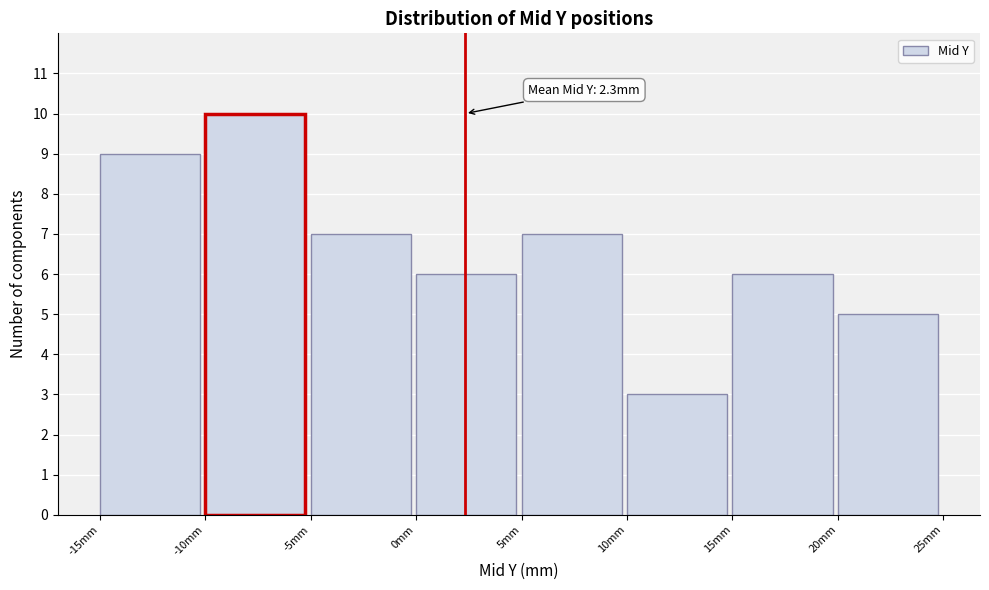

Which range on the x-axis has the tallest bar?

-10 to -5